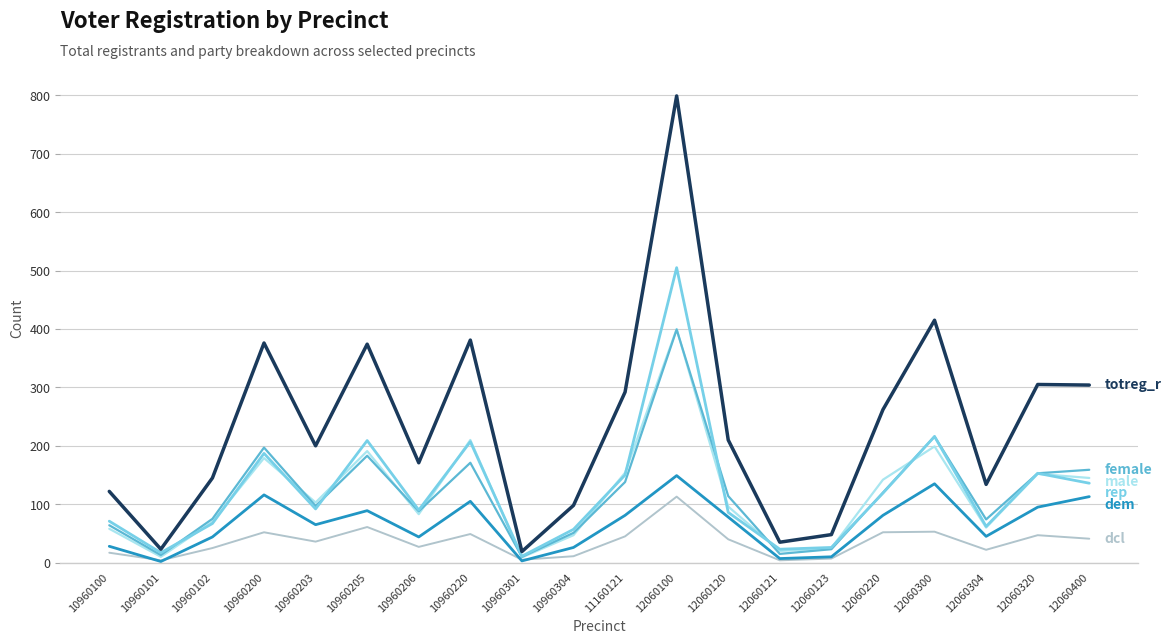

What is the maximum value shown in the chart?

799